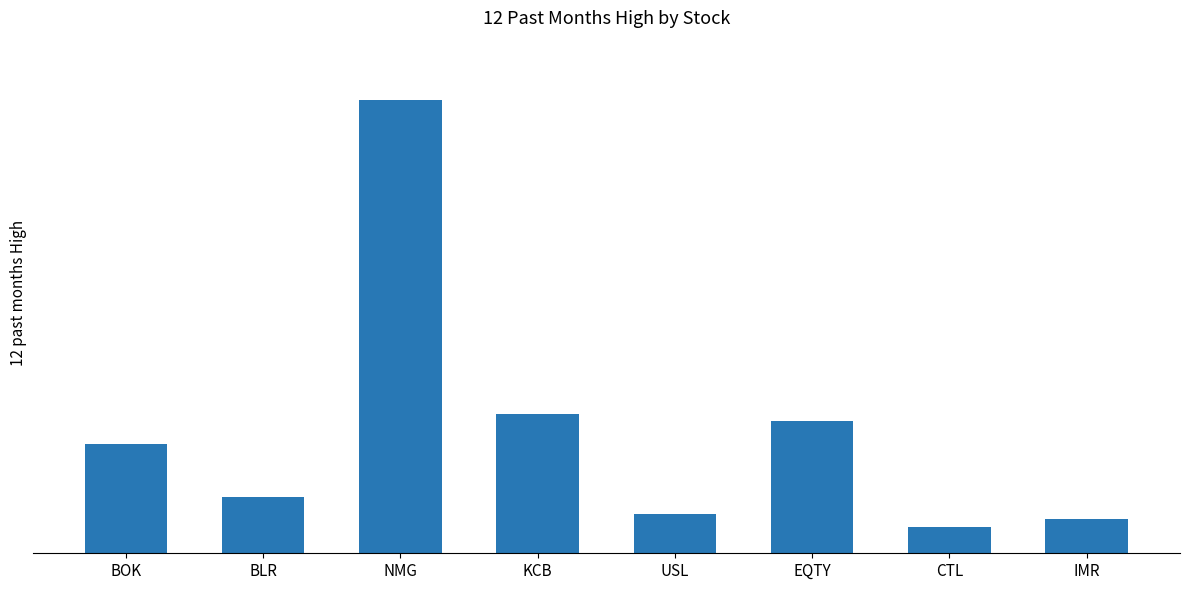

List the labels in order of value, smallest first.

CTL, IMR, USL, BLR, BOK, EQTY, KCB, NMG